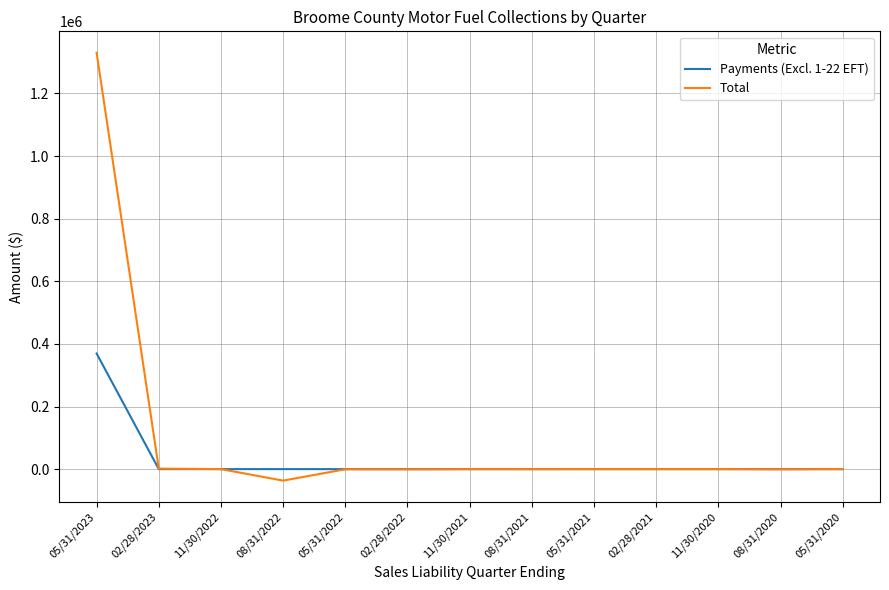

Rank the series by their average value, from lowest to highest.

Payments (Excl. 1-22 EFT), Total